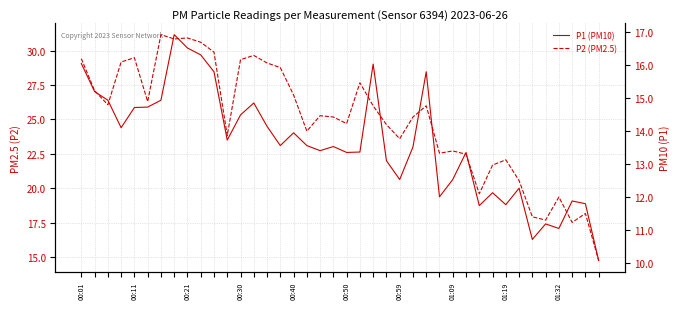

What position from the left is 25?

26